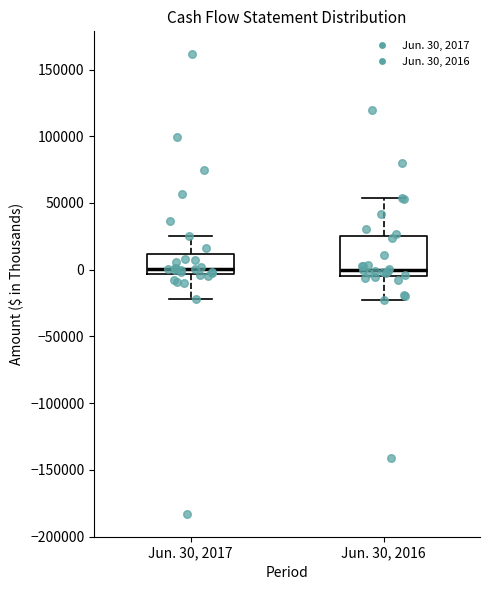

Which box is the tallest, from its lower edge to its upper edge?

Jun. 30, 2016